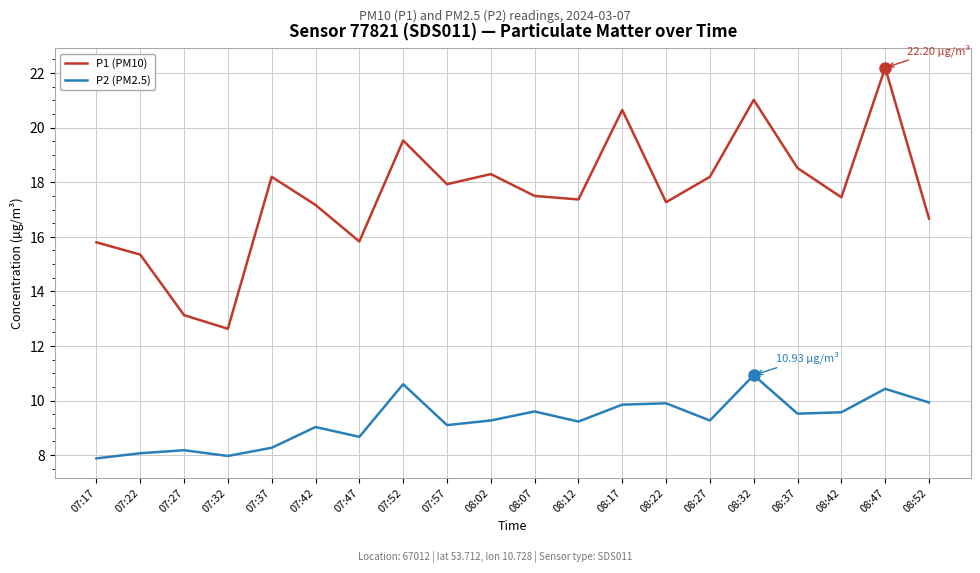

How many lines are shown in the chart?

2